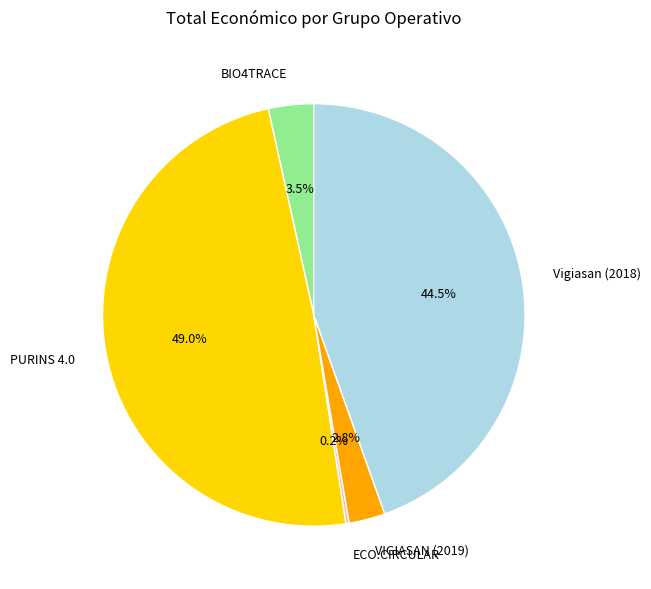

Which slice is the largest?

PURINS 4.0